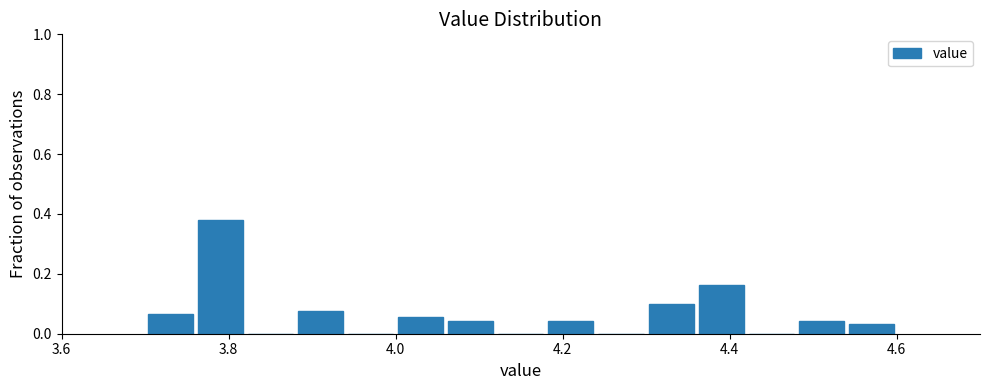

Read against the x-axis, roughly where is the centre of the tallest bar?

3.80